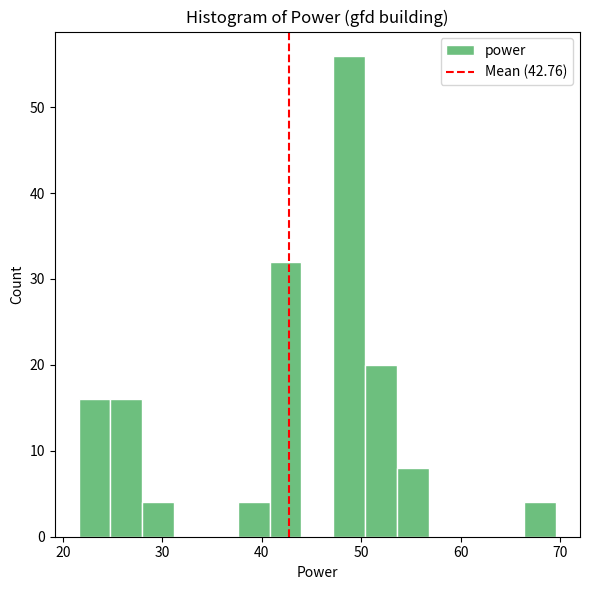

Read against the x-axis, roughly where is the centre of the tallest bar?

49